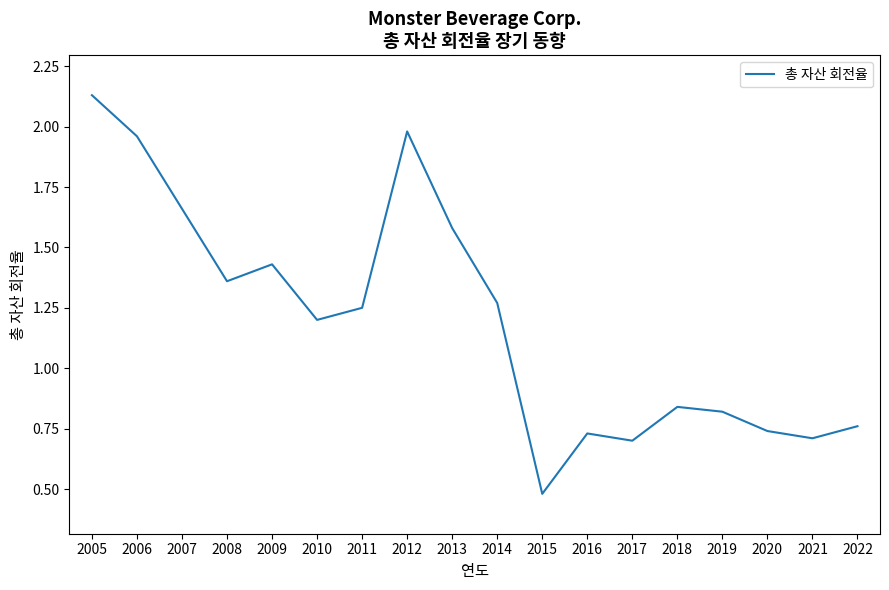

What is the difference between the values at 2013 and 2017?

0.9